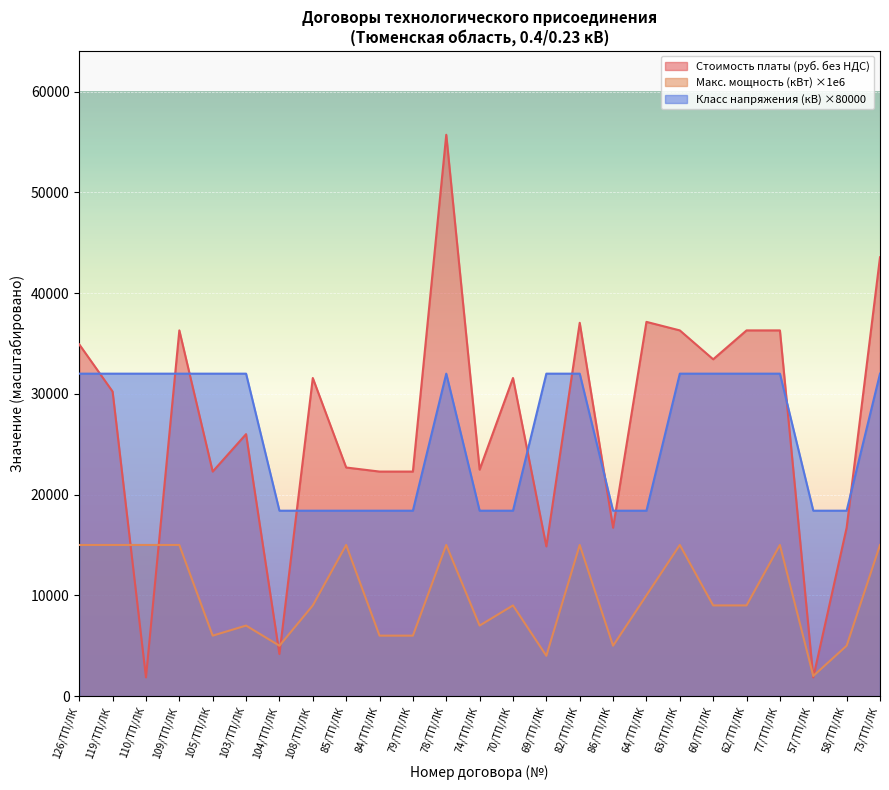

Which series has the largest total across all categories?

Стоимость платы (руб. без НДС)